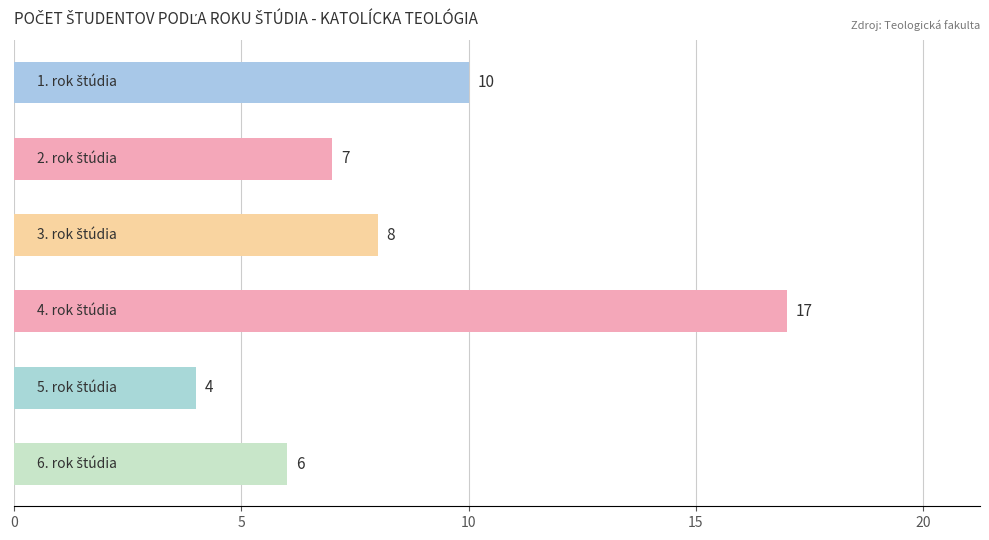

What is the difference between the second highest and second lowest values?

4